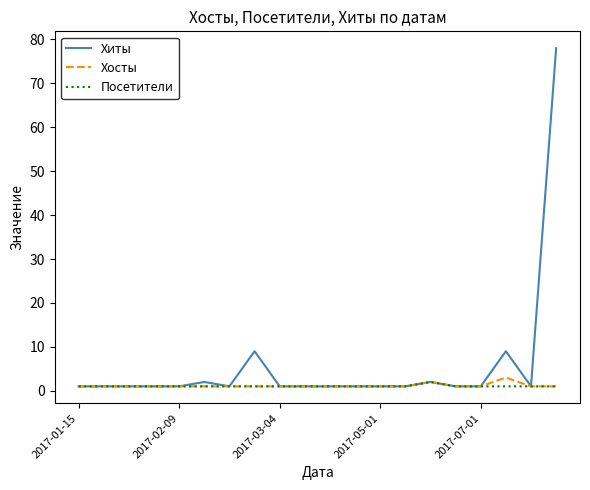

Which series has the largest range (max minus min)?

Хиты